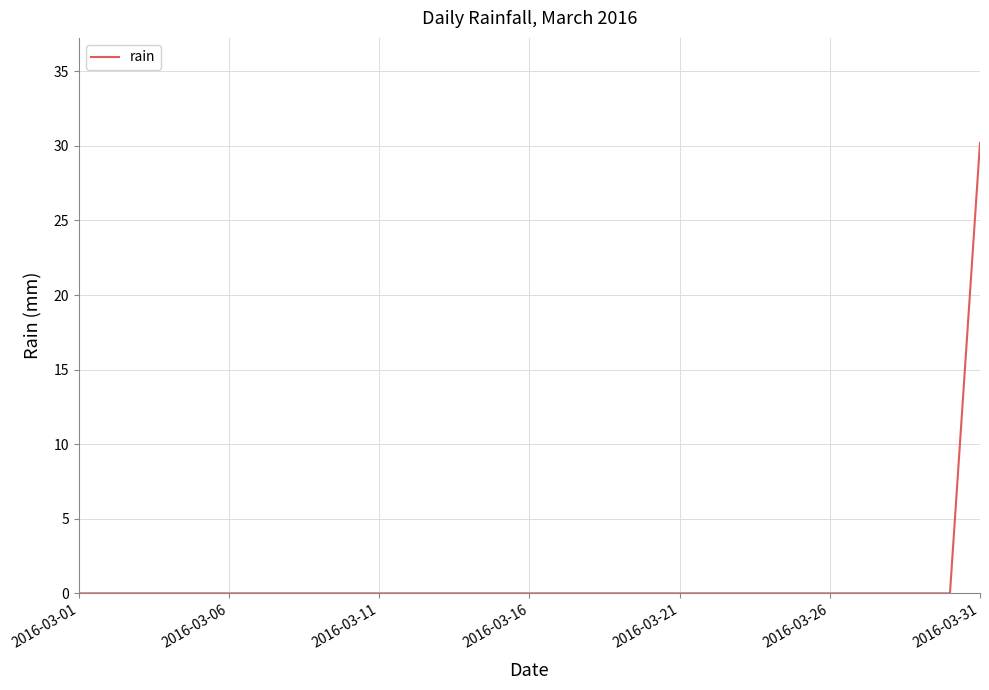

Reading left to right, transcribe all the data shown in this chart.

0.0	0.0	0.0	0.0	0.0	0.0	0.0	0.0	0.0	0.0	0.0	0.0	0.0	0.0	0.0	0.0	0.0	0.0	0.0	0.0	0.0	0.0	0.0	0.0	0.0	0.0	0.0	0.0	0.0	0.0	30.2